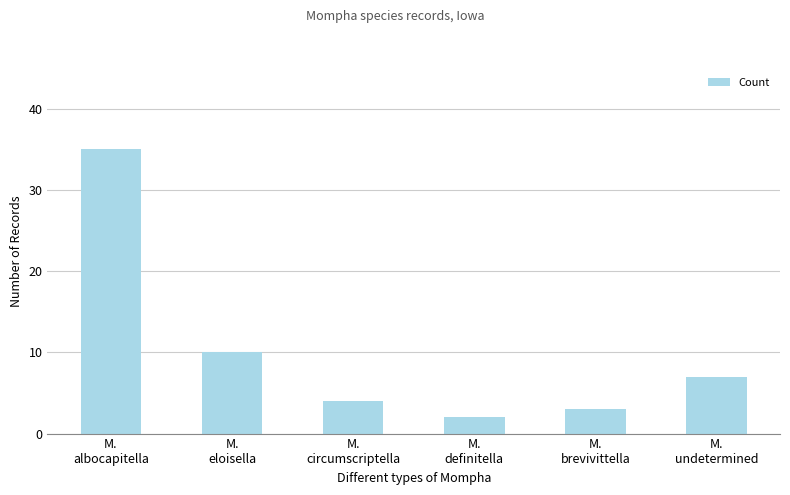

What position from the right is M.
undetermined?

1